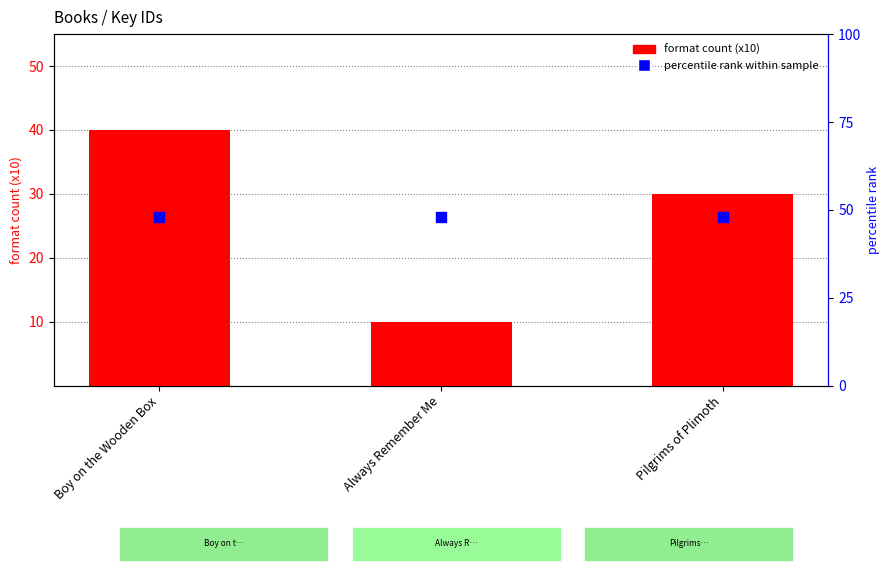

Which series has the widest spread of Y values?

format count (x10)